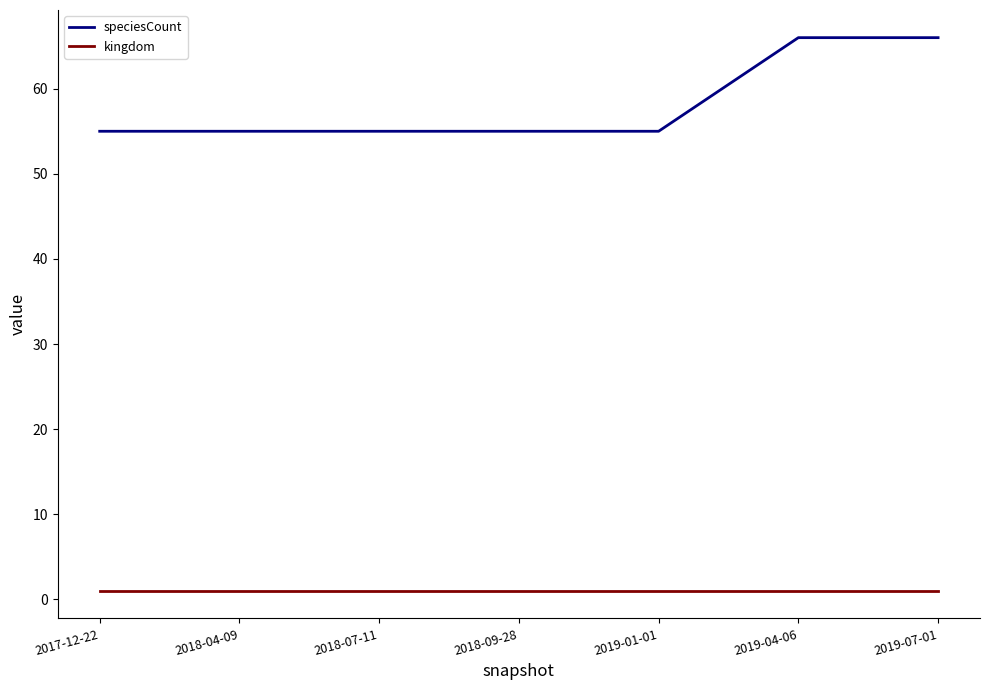

At 2017-12-22, list the series in order from largest to smallest.

speciesCount, kingdom